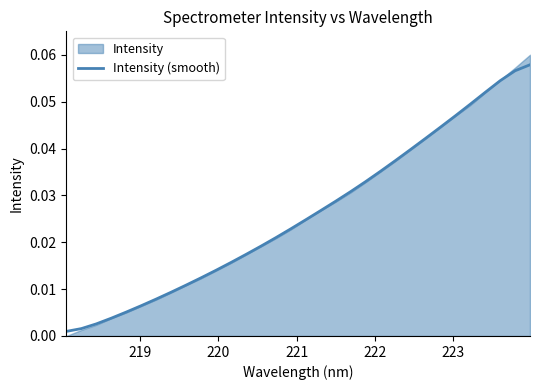

What is the difference between the maximum and minimum values?

0.1